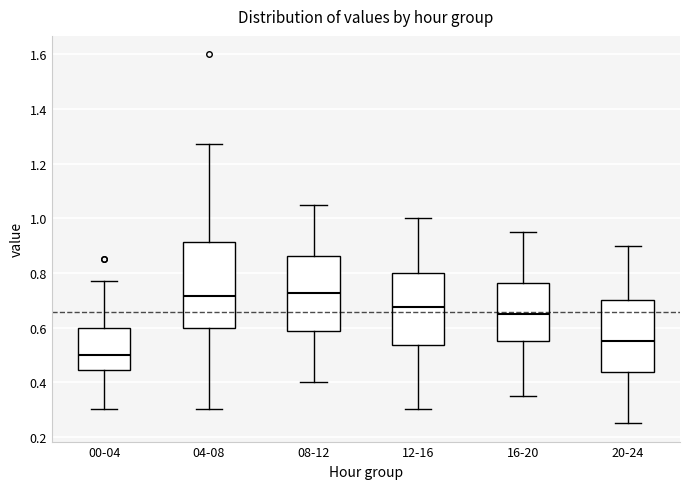

Reading left to right, transcribe this box plot: for each box, give where its median line is, the range the box spans, and where its two whiskers end, as read against the y-axis. The values are not printed on the chart, so give them approximately, as read against the axis.

00-04: median 0.50, box 0.44 to 0.60, whiskers 0.30 to 0.78
04-08: median 0.72, box 0.60 to 0.92, whiskers 0.30 to 1.28
08-12: median 0.72, box 0.58 to 0.86, whiskers 0.40 to 1.06
12-16: median 0.68, box 0.54 to 0.80, whiskers 0.30 to 1.00
16-20: median 0.66, box 0.56 to 0.76, whiskers 0.36 to 0.96
20-24: median 0.56, box 0.44 to 0.70, whiskers 0.26 to 0.90